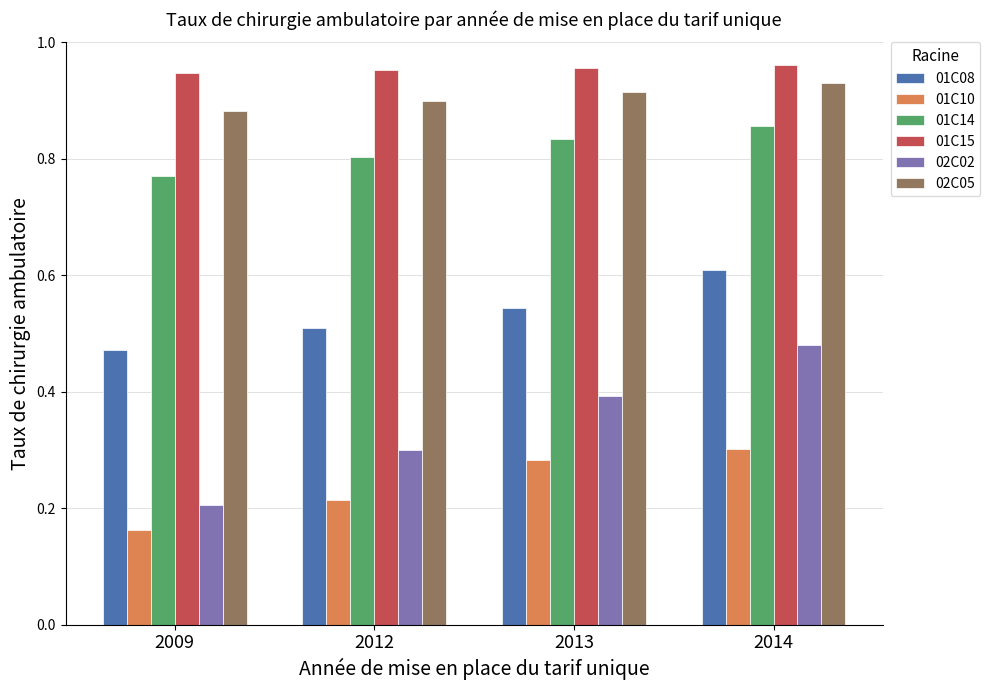

What are all the series names shown in the legend?

01C08, 01C10, 01C14, 01C15, 02C02, 02C05